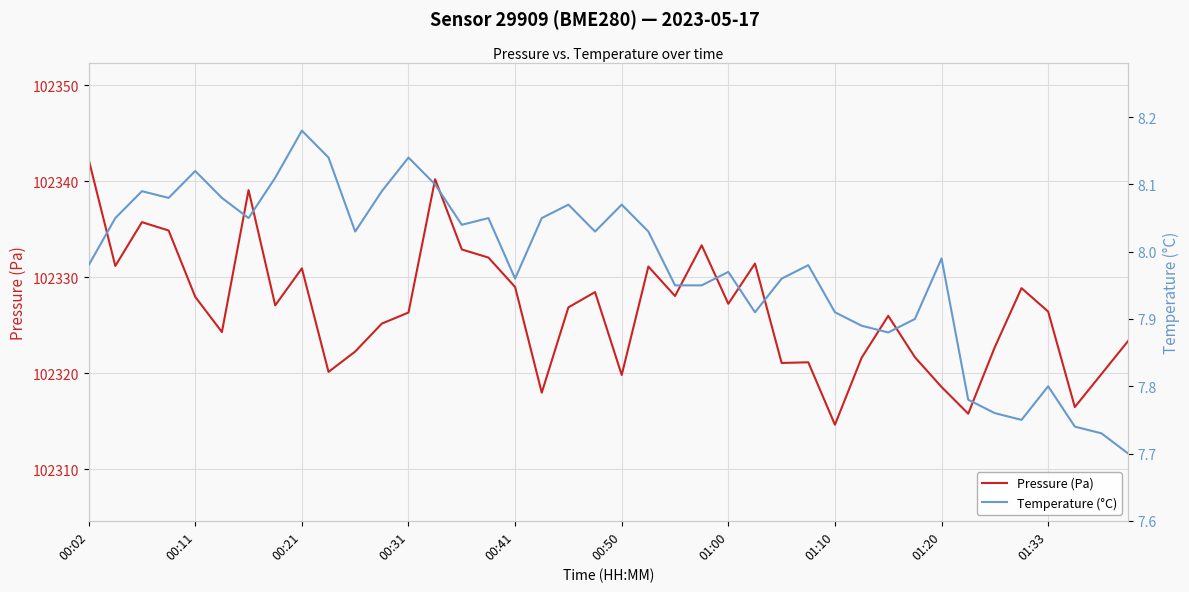

What is the maximum value for Pressure (Pa)?

102342.3